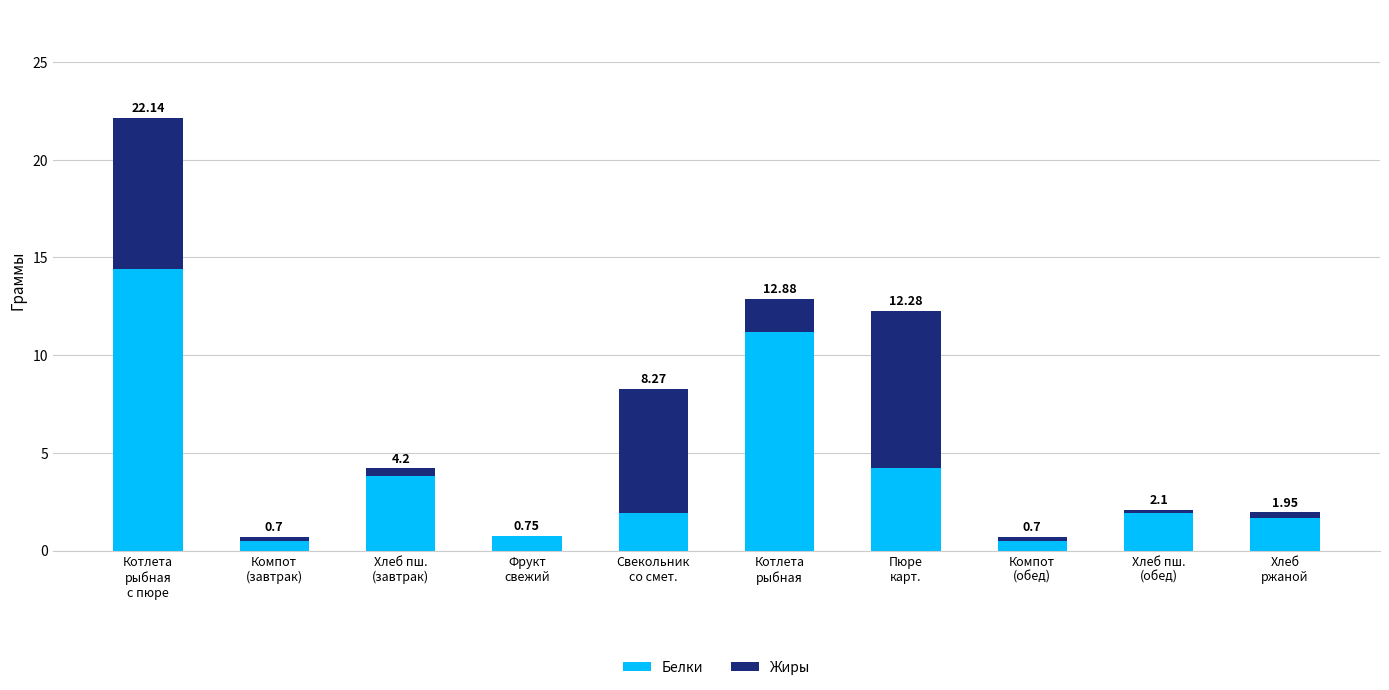

Count the number of data series in this chart.

2